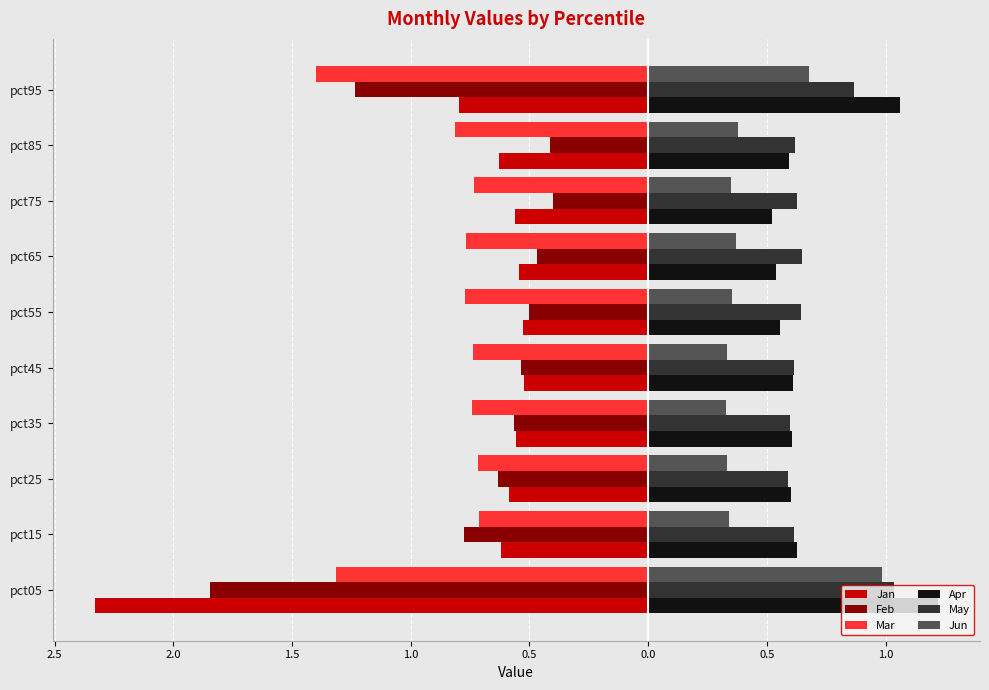

What are all the series names shown in the legend?

Jan, Feb, Mar, Apr, May, Jun